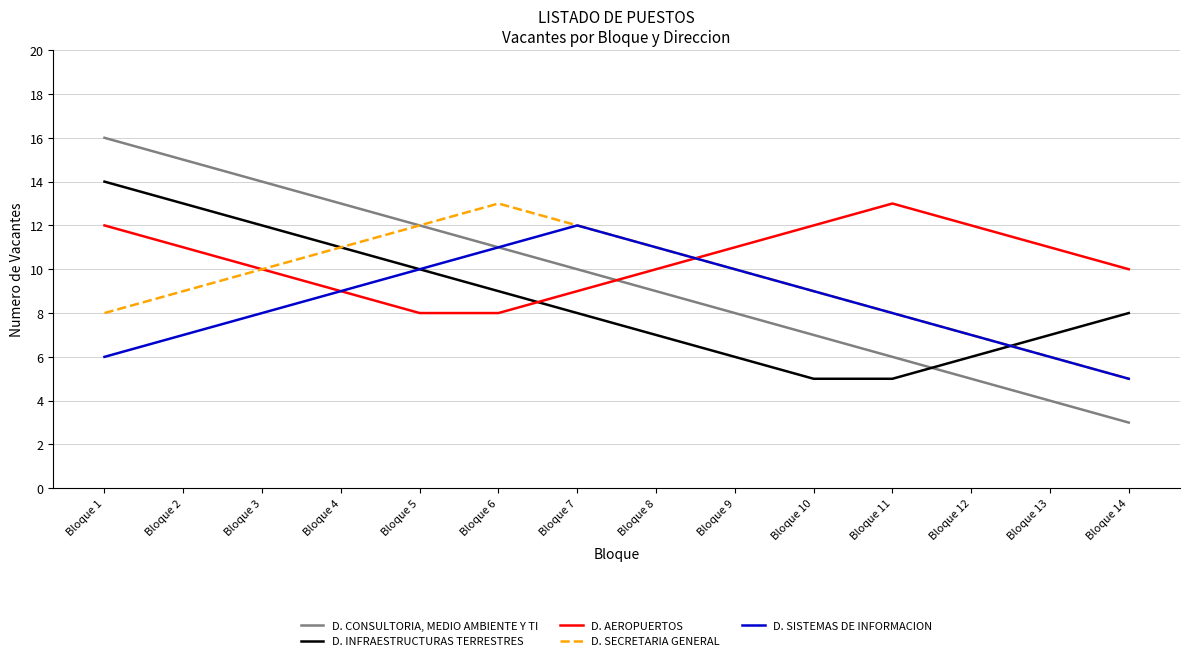

Which series has the largest range (max minus min)?

D. CONSULTORIA, MEDIO AMBIENTE Y TI